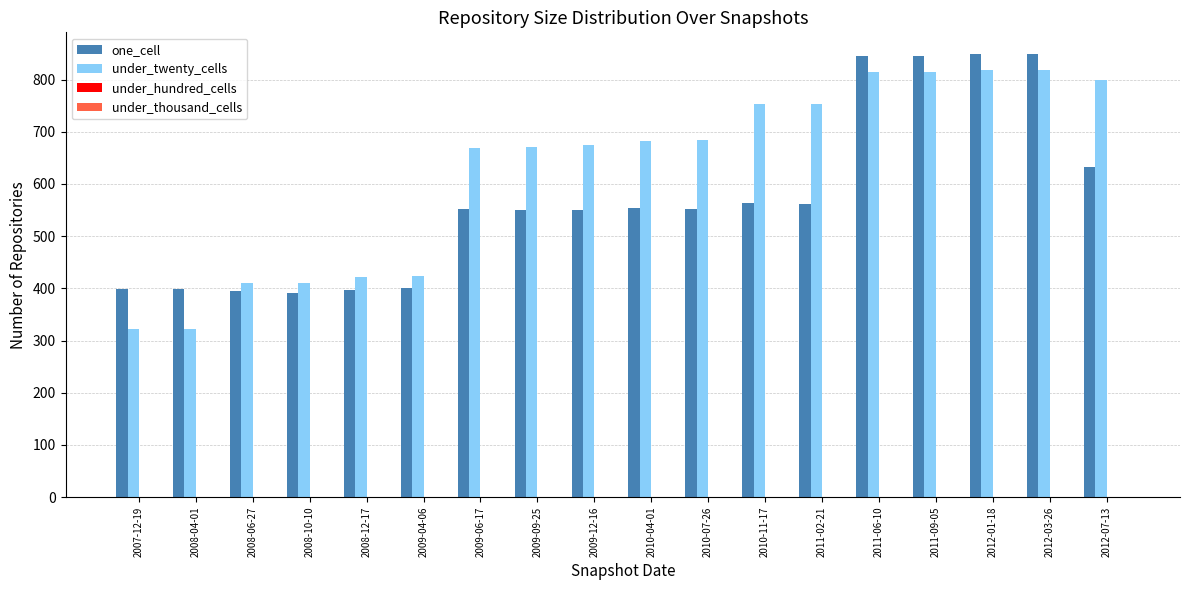

The under_twenty_cells series shows 322 at 2007-12-19. True or false?

True